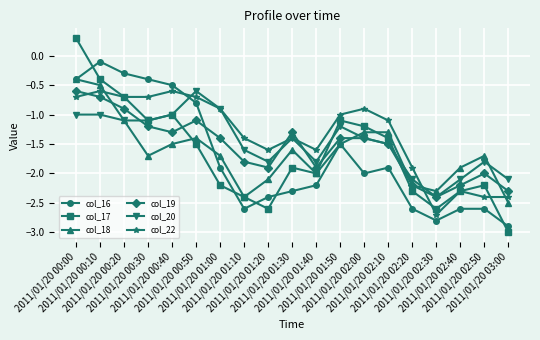

Which category has the lowest value in the col_18 series?

2011/01/20 03:00